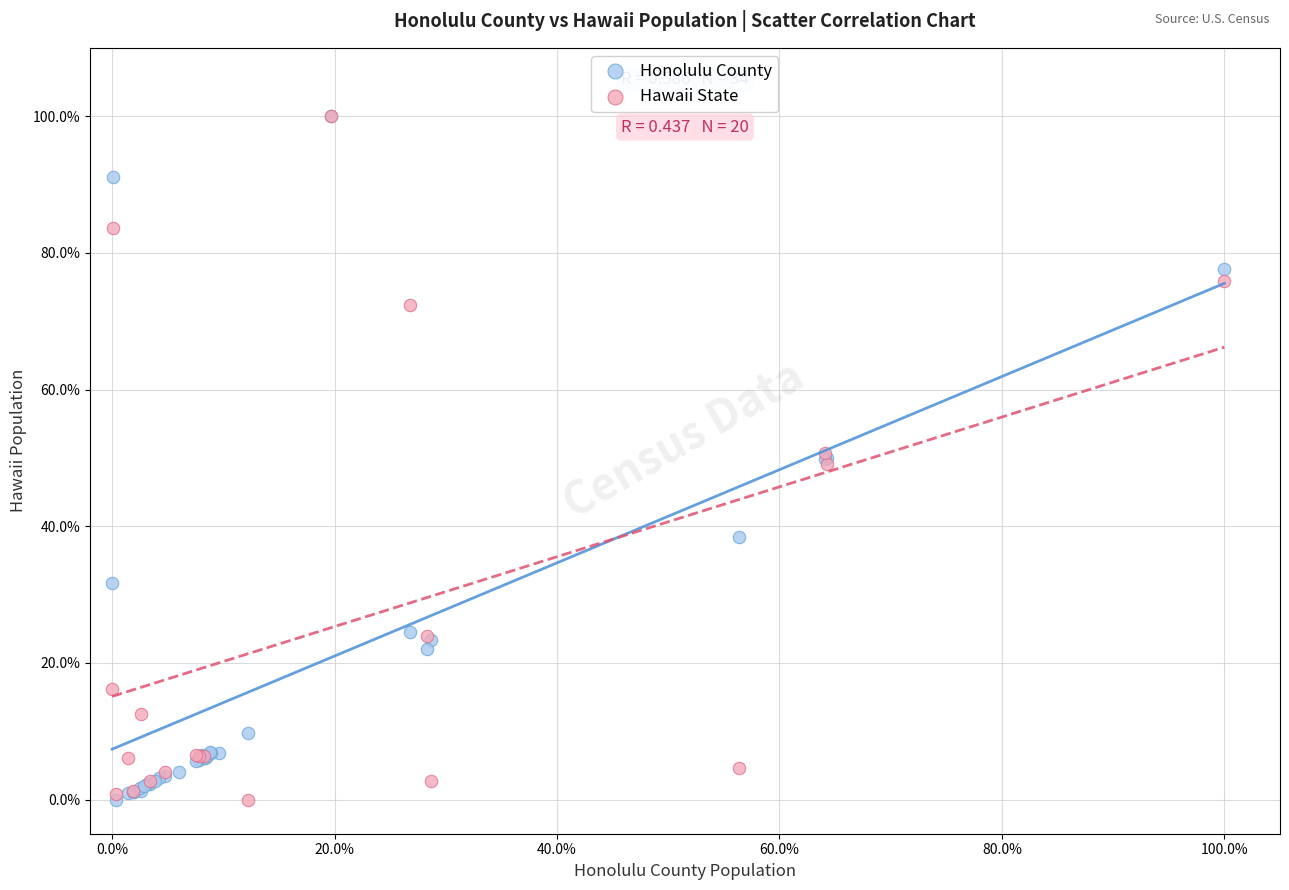

What are all the series names shown in the legend?

Honolulu County, Hawaii State